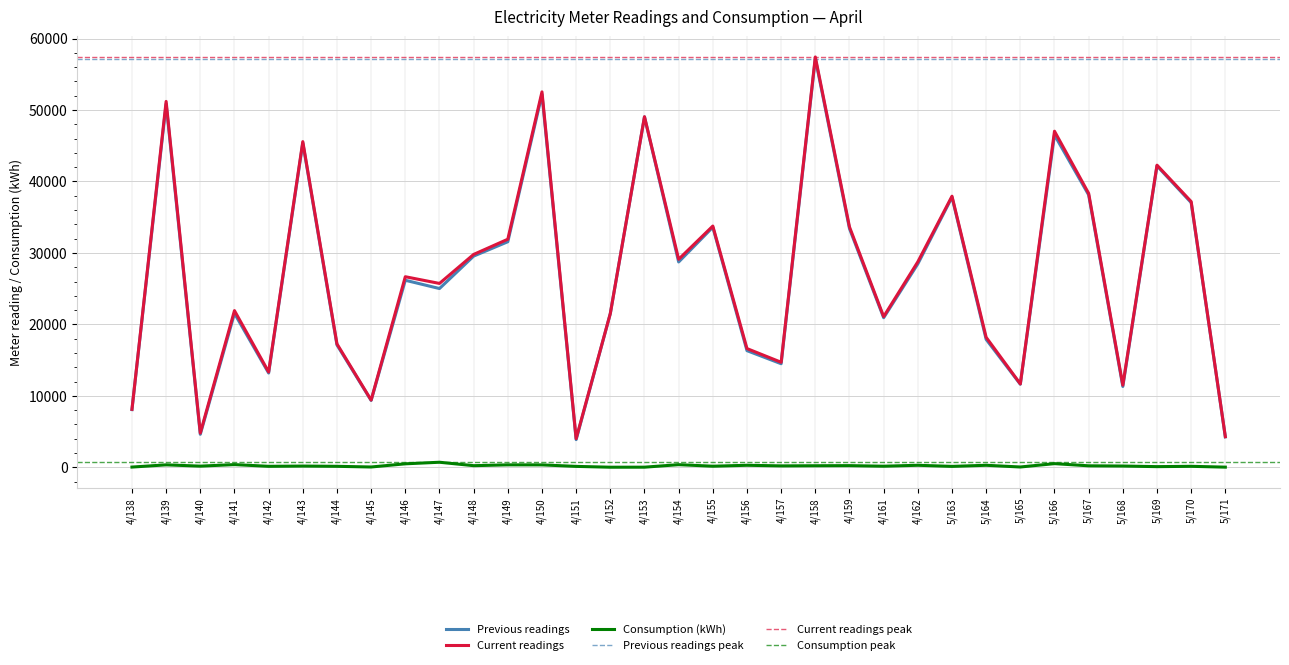

Which has a higher value, 4/161 or 4/149?

4/149